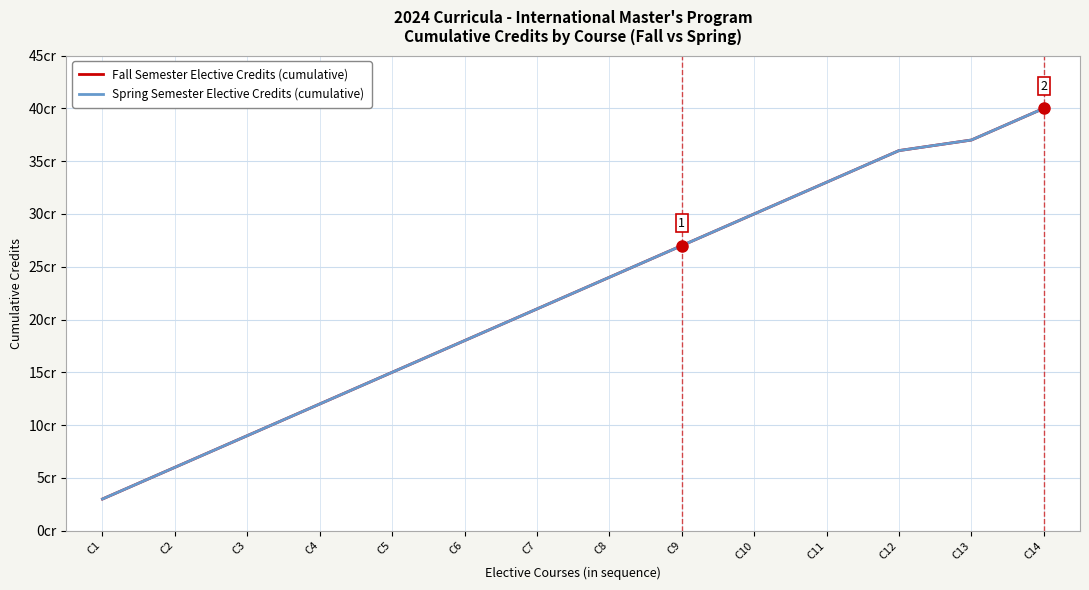

Reading left to right, transcribe all the data shown in this chart.

Fall Semester Elective Credits (cumulative): C1=3	C2=6	C3=9	C4=12	C5=15	C6=18	C7=21	C8=24	C9=27	C10=30	C11=33	C12=36	C13=37	C14=40
Spring Semester Elective Credits (cumulative): C1=3	C2=6	C3=9	C4=12	C5=15	C6=18	C7=21	C8=24	C9=27	C10=30	C11=33	C12=36	C13=37	C14=40